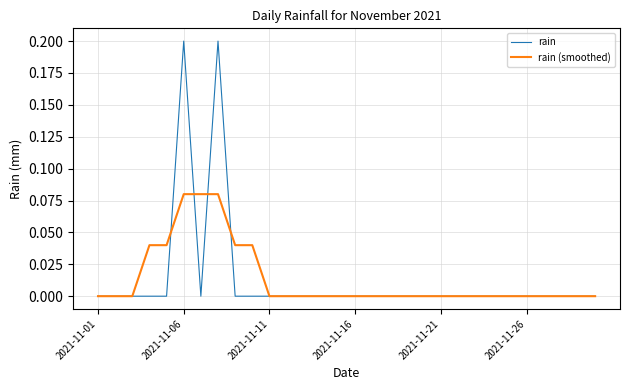

Which series has the largest range (max minus min)?

rain